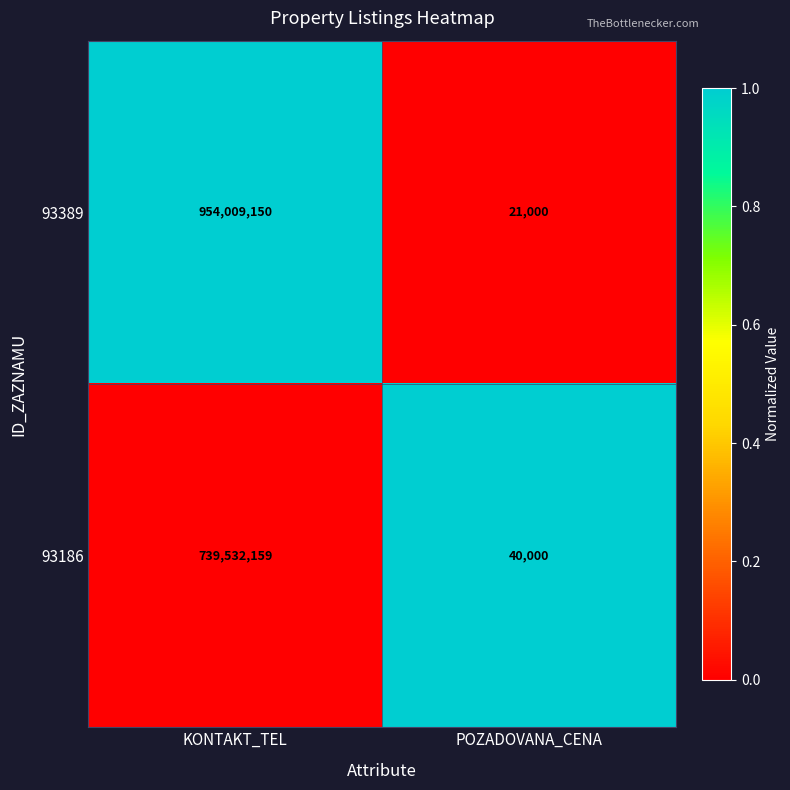

Between KONTAKT_TEL and POZADOVANA_CENA, which series saw the biggest shift?

93389